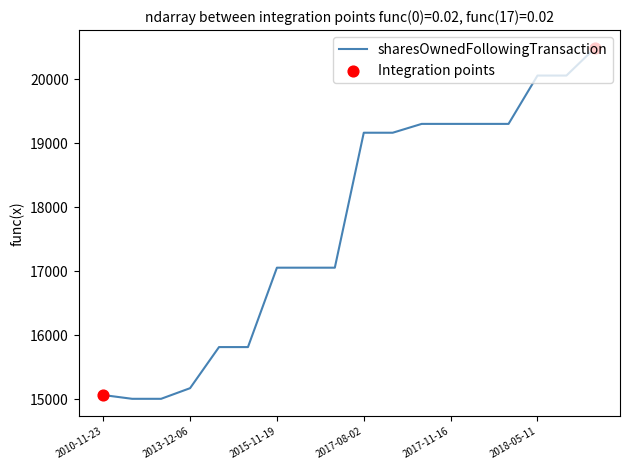

What is the difference between the maximum and minimum values?

5485